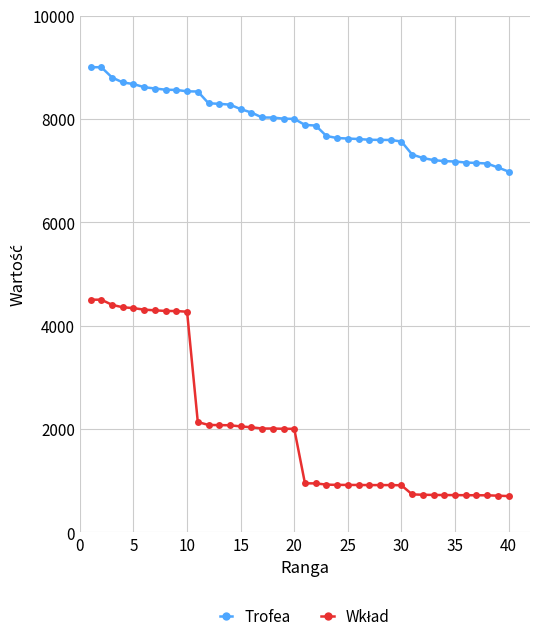

At how many categories does at least one series exceed 1869?

40